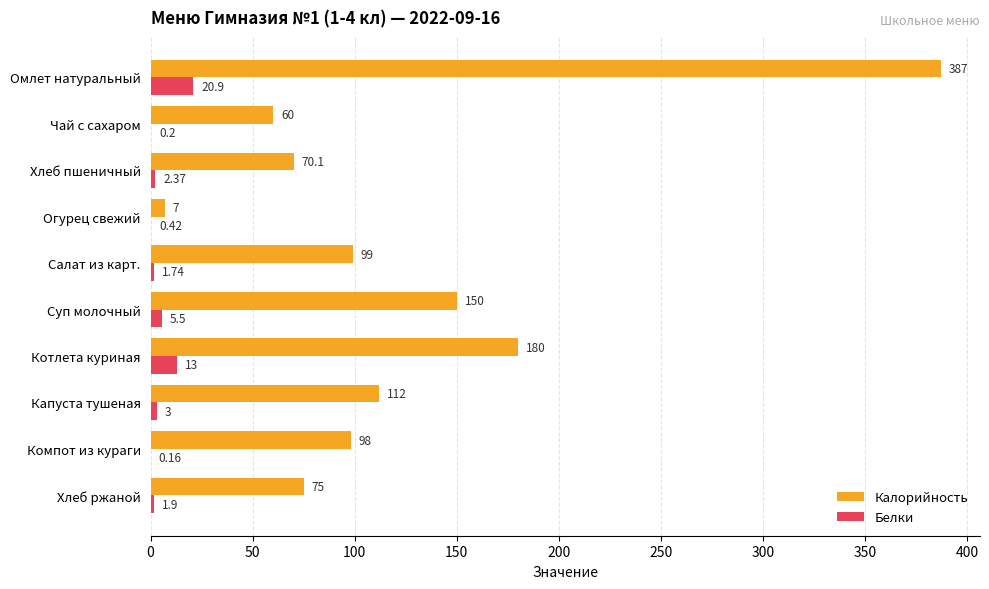

Which category has the highest value in the Белки series?

Омлет натуральный